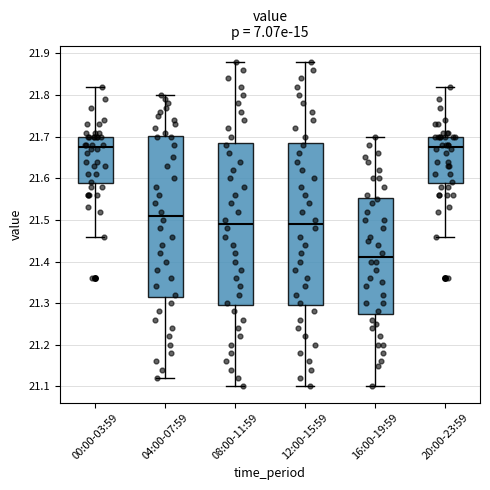

Where does the median line of the box for 20:00-23:59 sit on the y-axis? The values are not printed on the chart, so give them approximately, as read against the axis.

21.68